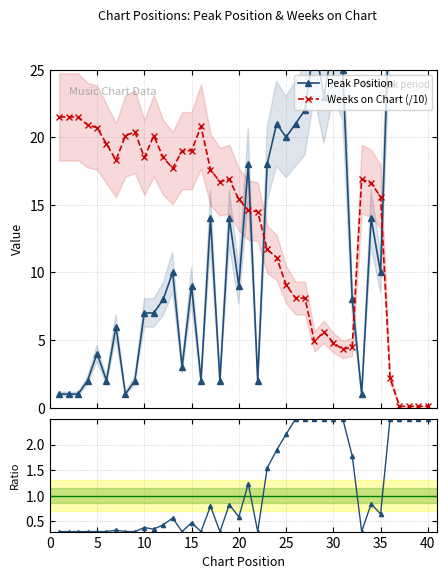

What is the value of the Weeks on Chart (/10) point at the 32nd from the left?

4.5